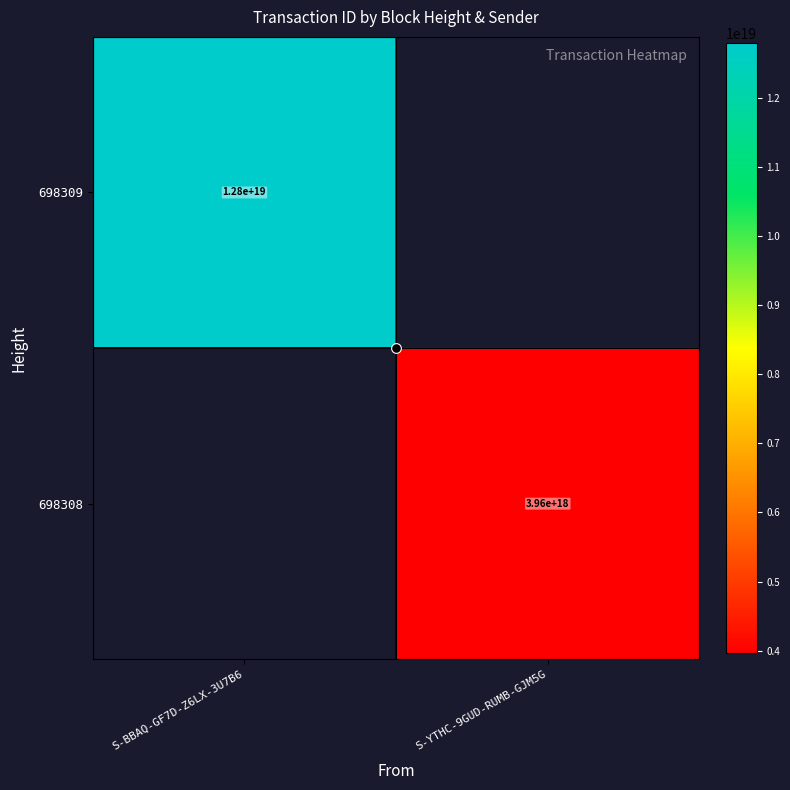

True or false: 698309 has a value of 12796449409066571776.0 at S-BBAQ-GF7D-Z6LX-3U7B6.

True